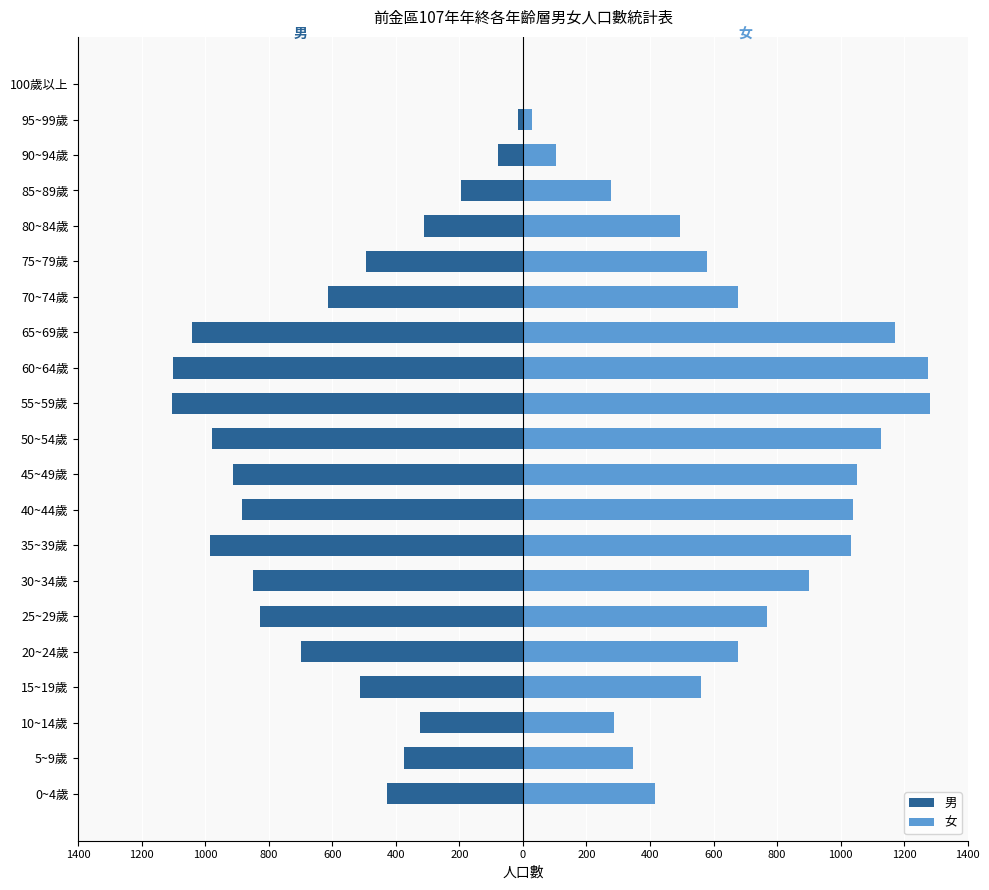

How many series are shown in this chart?

2